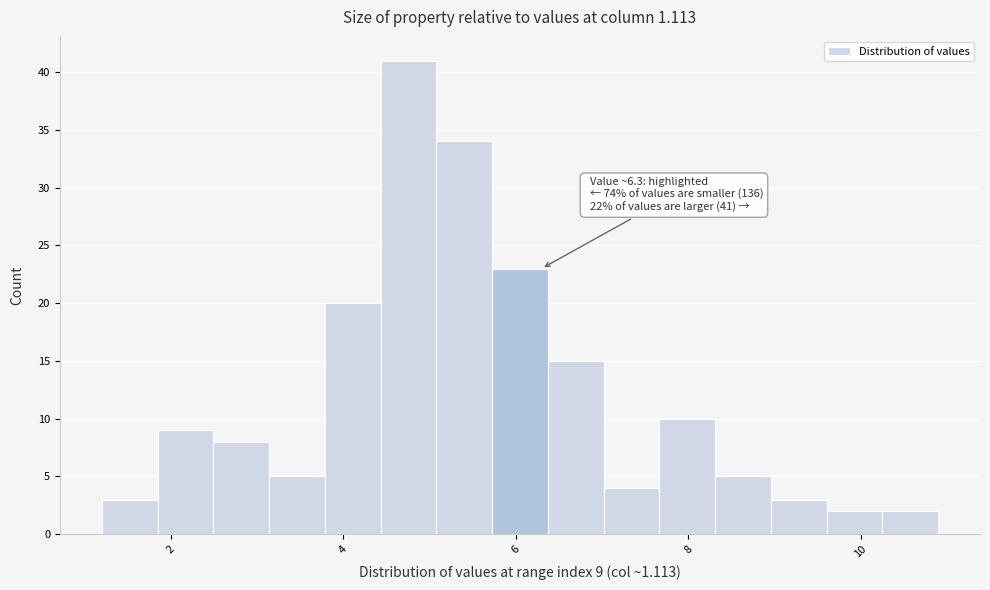

Read against the x-axis, roughly where is the centre of the tallest bar?

4.8